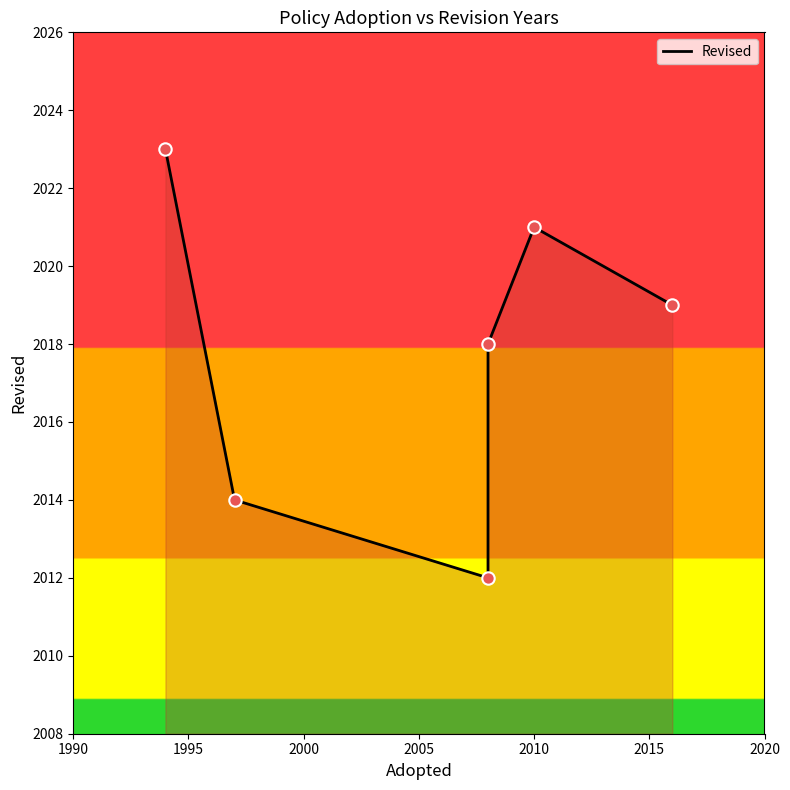

Between 2015 and 2005, which is larger?

2015